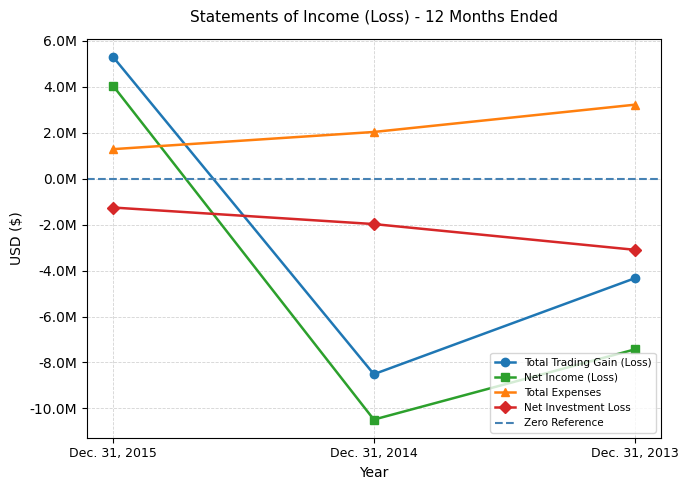

Does the chart display data point markers on the line(s)?

Yes